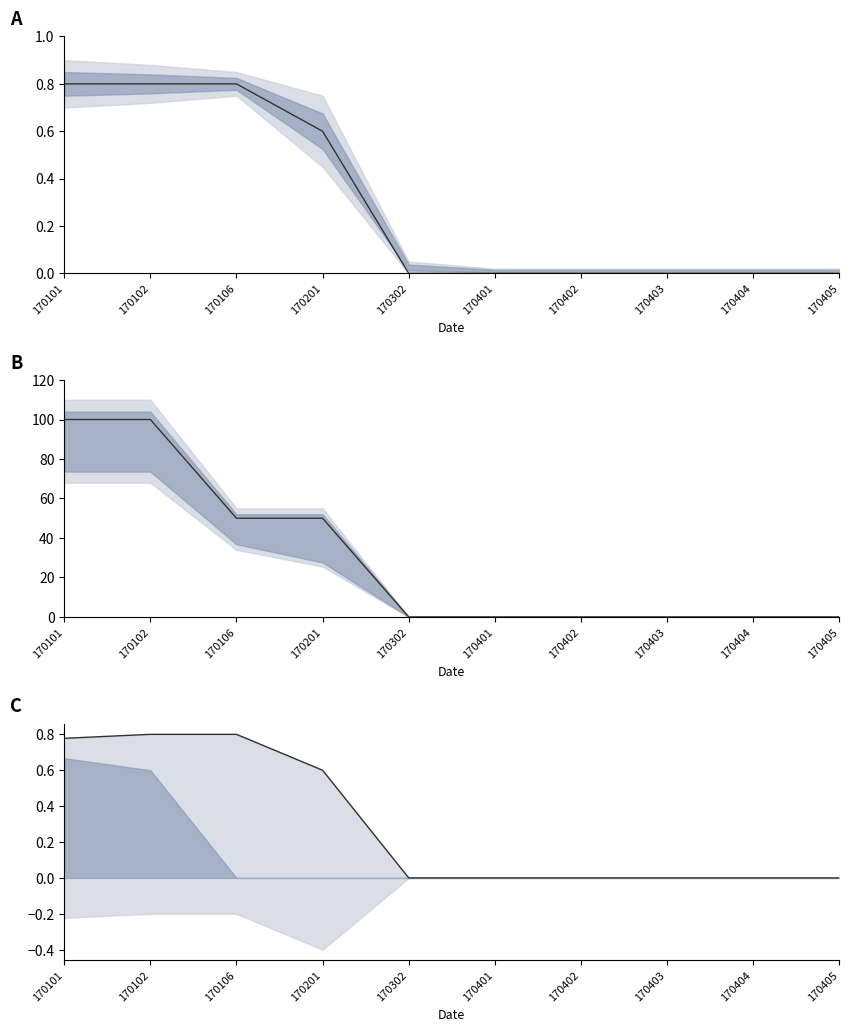

What is the total value across all series at 170101?

101.6